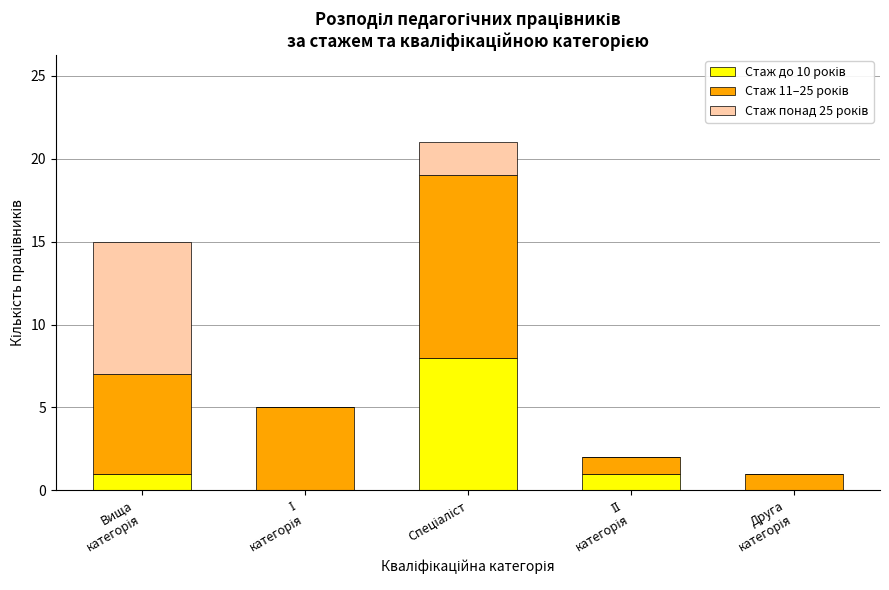

The Стаж до 10 років series shows 0 at ІІ
категорія. True or false?

False